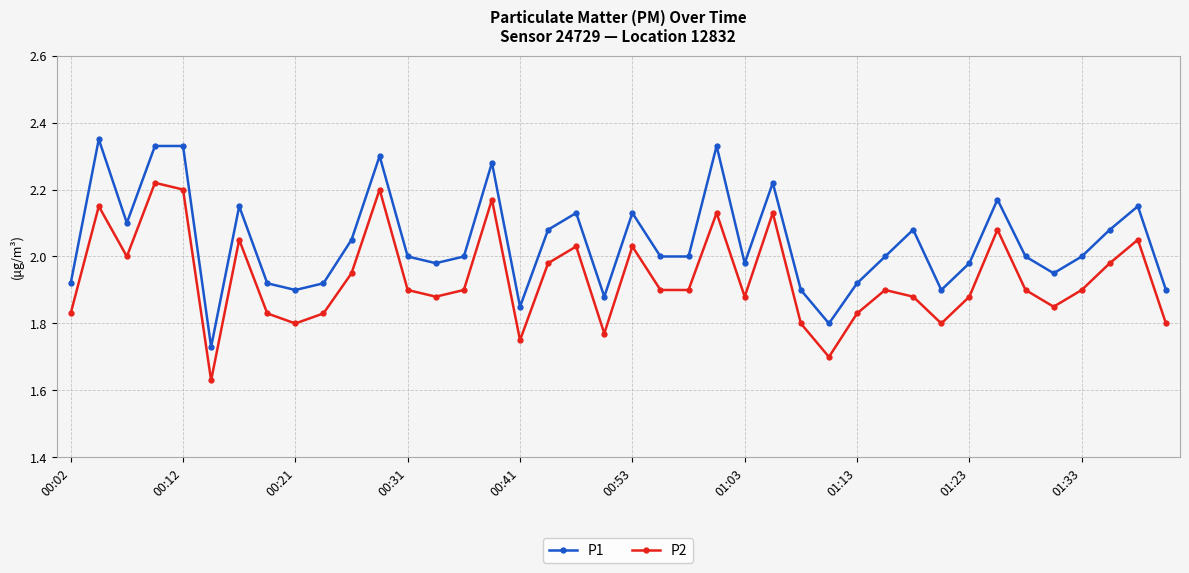

Count the number of categories in the chart.

40